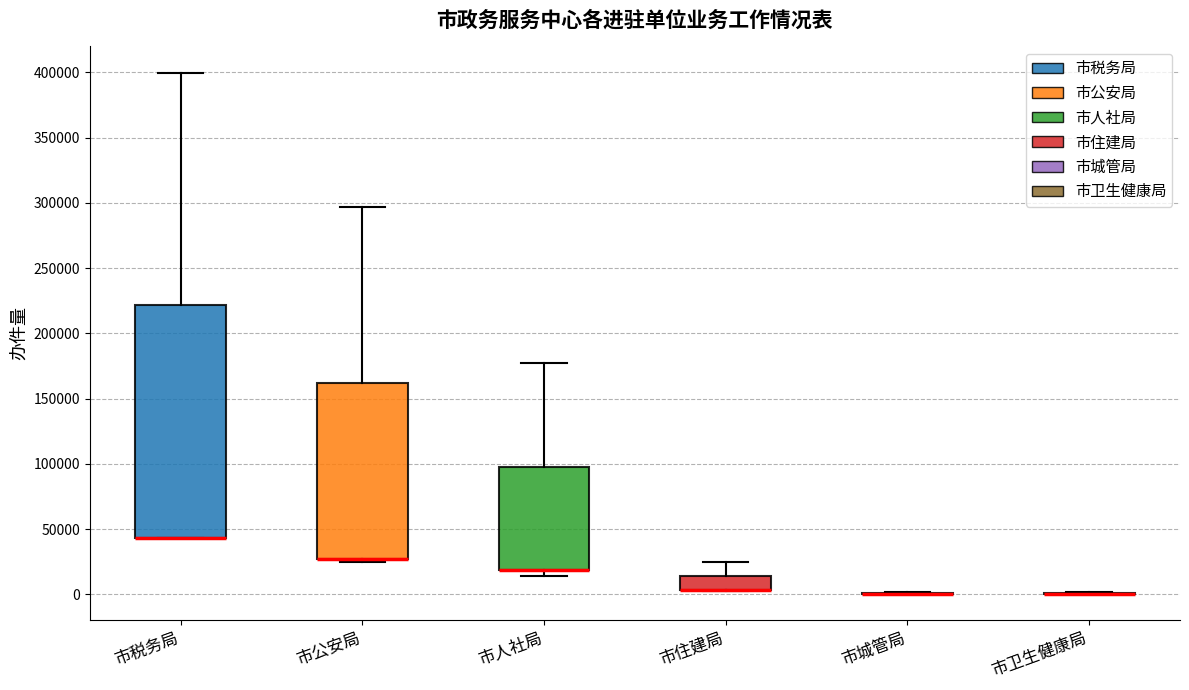

Reading left to right, transcribe this box plot: for each box, give where its median line is, the range the box spans, and where its two whiskers end, as read against the y-axis. The values are not printed on the chart, so give them approximately, as read against the axis.

市税务局: median 45000 (drawn on the box's lower edge), box 45000 to 220000, whiskers 45000 to 400000
市公安局: median 25000 (drawn on the box's lower edge), box 25000 to 160000, whiskers 25000 (just below the box's lower edge) to 295000
市人社局: median 20000 (drawn on the box's lower edge), box 20000 to 100000, whiskers 15000 to 175000
市住建局: median 5000 (drawn on the box's lower edge), box 5000 to 15000, whiskers 5000 to 25000
市城管局: box collapsed to a line at 0, whiskers 0 to 0
市卫生健康局: box collapsed to a line at 0, whiskers 0 to 0